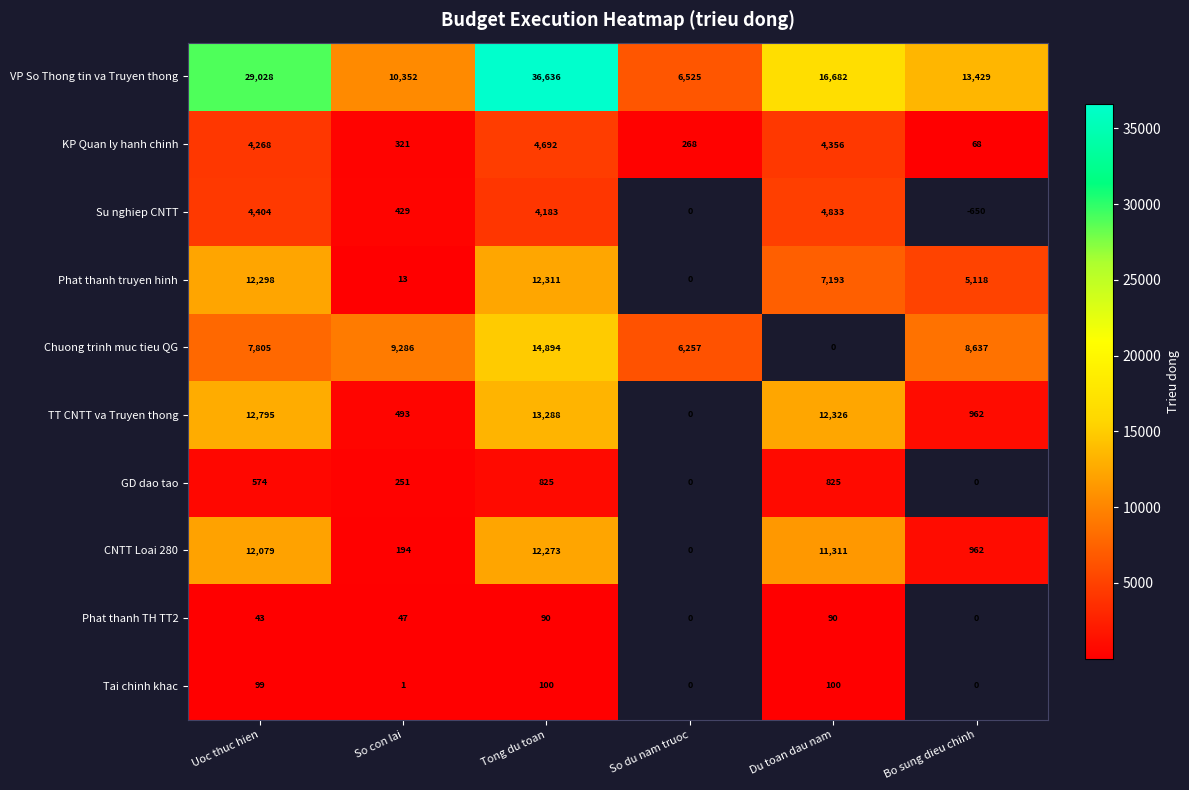

Is the value of Phat thanh truyen hinh at Du toan dau nam greater than the value of KP Quan ly hanh chinh at Tong du toan?

Yes